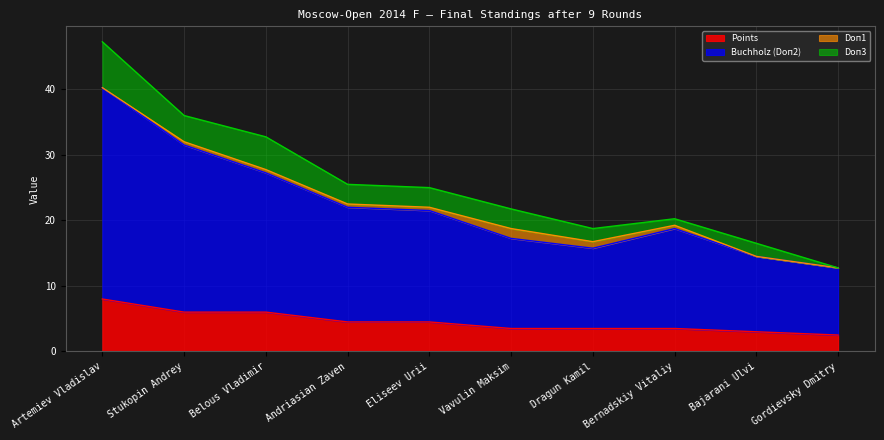

At which category is the sum across all series the highest?

Artemiev Vladislav